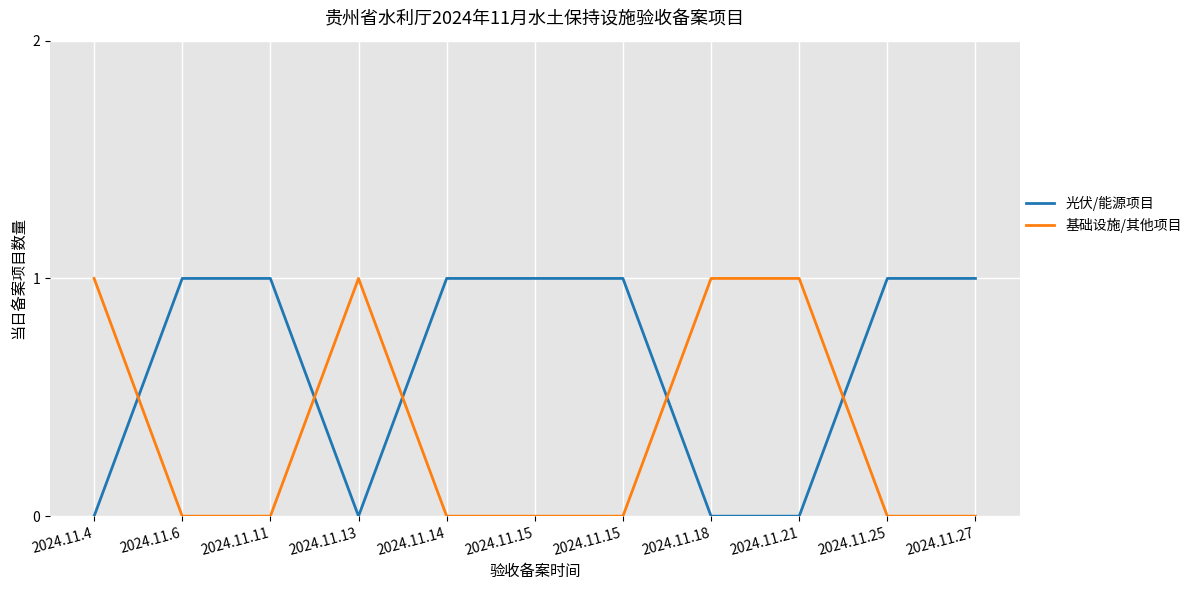

Reading left to right, extract all data points from this chart.

光伏/能源项目: 2024.11.4=0	2024.11.6=1	2024.11.11=1	2024.11.13=0	2024.11.14=1	2024.11.15=1	2024.11.15=1	2024.11.18=0	2024.11.21=0	2024.11.25=1	2024.11.27=1
基础设施/其他项目: 2024.11.4=1	2024.11.6=0	2024.11.11=0	2024.11.13=1	2024.11.14=0	2024.11.15=0	2024.11.15=0	2024.11.18=1	2024.11.21=1	2024.11.25=0	2024.11.27=0